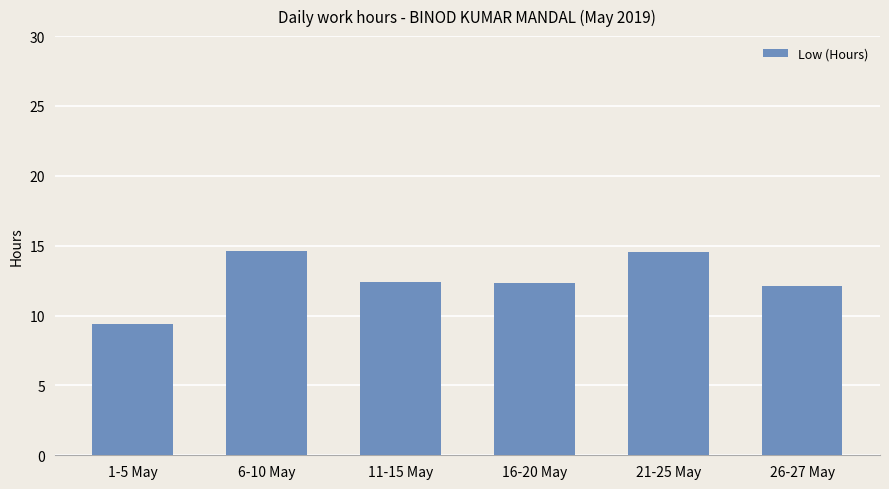

Reading left to right, extract all data points from this chart.

1-5 May=9.4	6-10 May=14.6	11-15 May=12.4	16-20 May=12.4	21-25 May=14.6	26-27 May=12.1